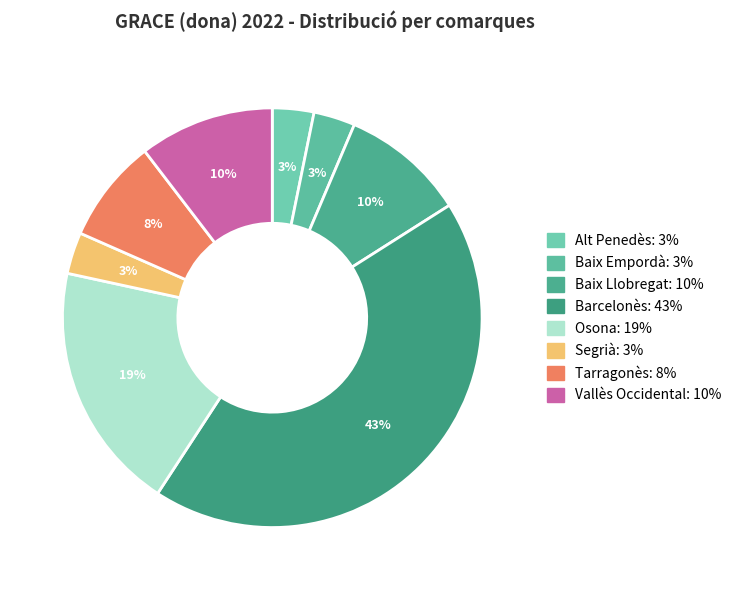

Rank the categories by value from highest to lowest.

Barcelonès, Osona, Vallès Occidental, Baix Llobregat, Tarragonès, Alt Penedès, Baix Empordà, Segrià